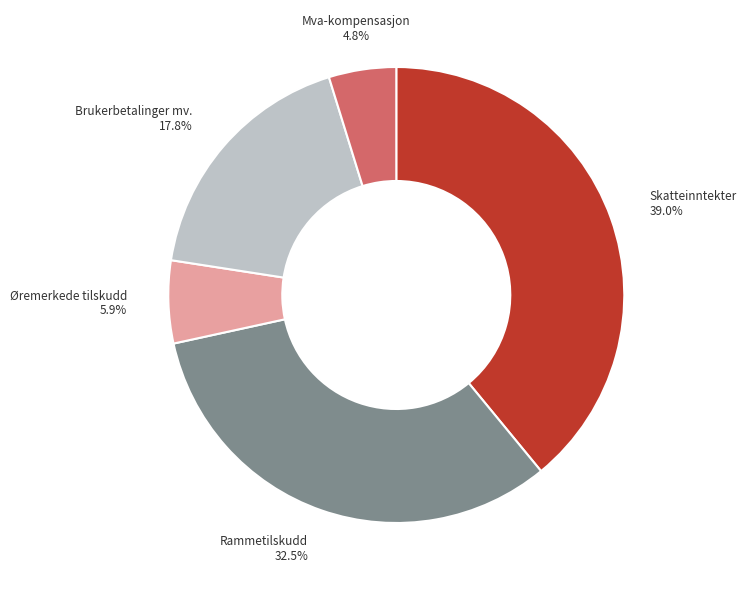

Between Brukerbetalinger mv. and Øremerkede tilskudd, which is larger?

Brukerbetalinger mv.